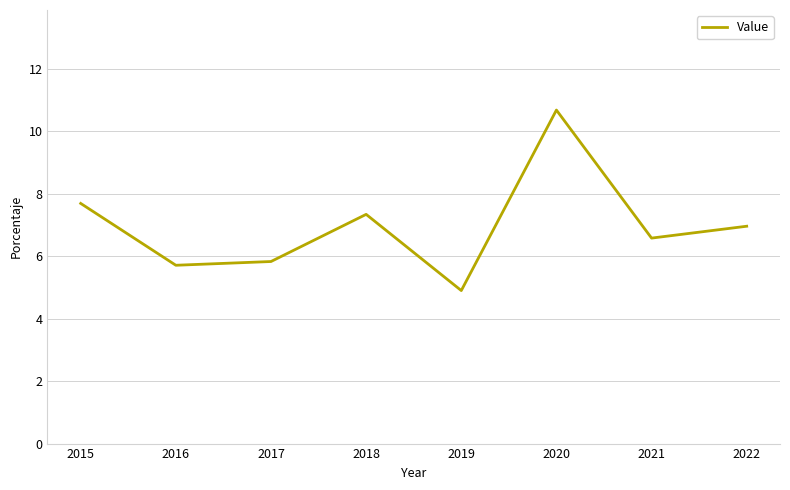

Rank the categories by value from highest to lowest.

2020, 2015, 2018, 2022, 2021, 2017, 2016, 2019